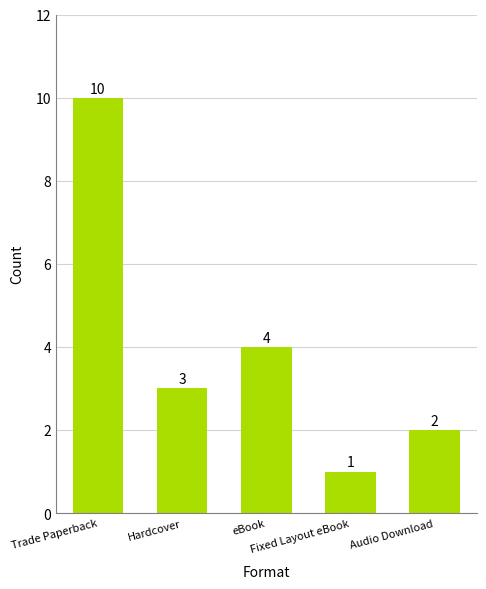

Count the values in the range 2 to 4.

3